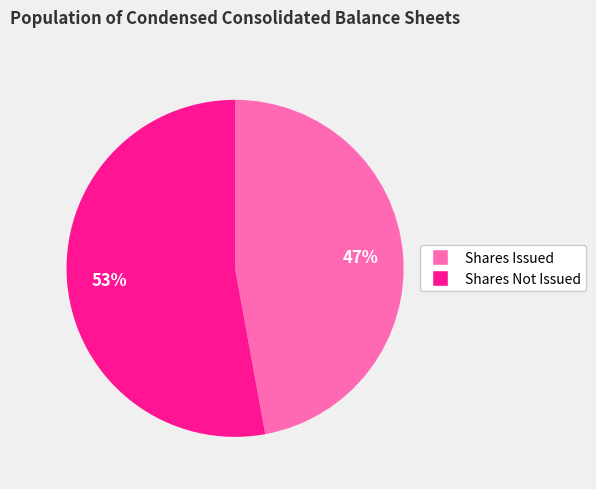

Does any single category account for the majority?

Yes